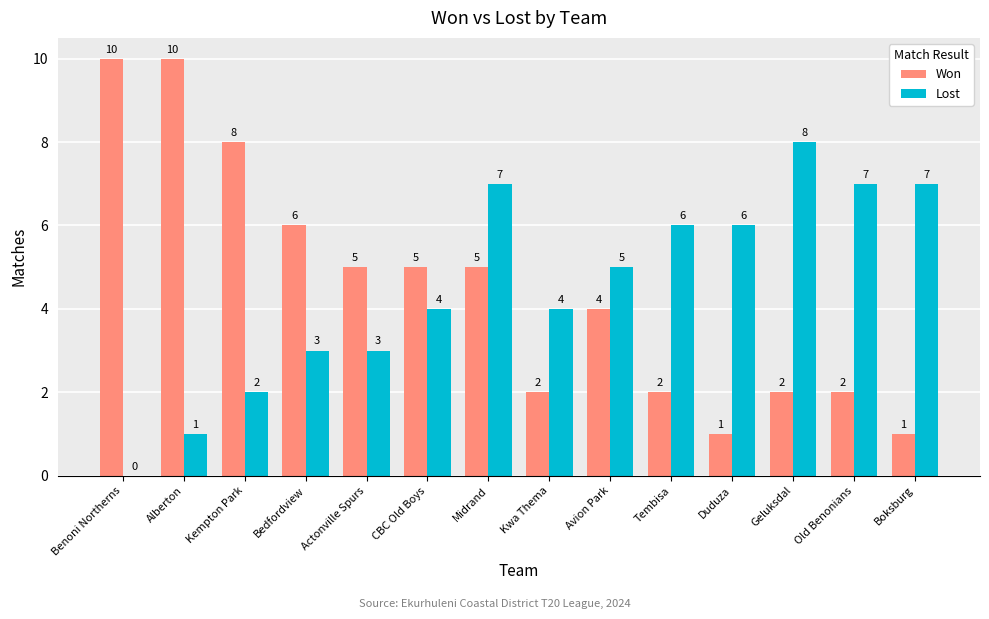

Which series has the largest range (max minus min)?

Won